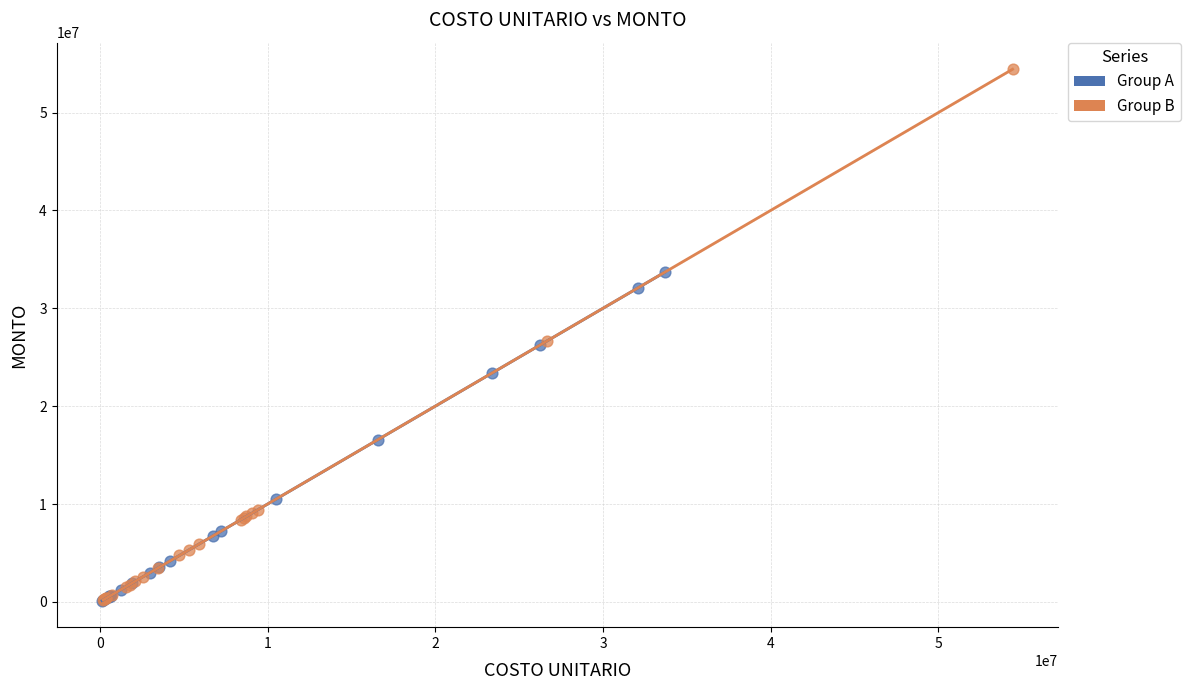

Which series contains the highest Y value?

Group B